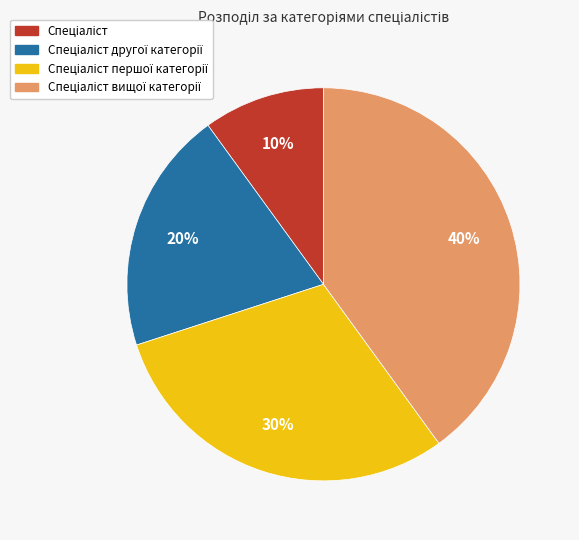

To the nearest percent, what is the difference between the largest and smallest slice percentages?

30%